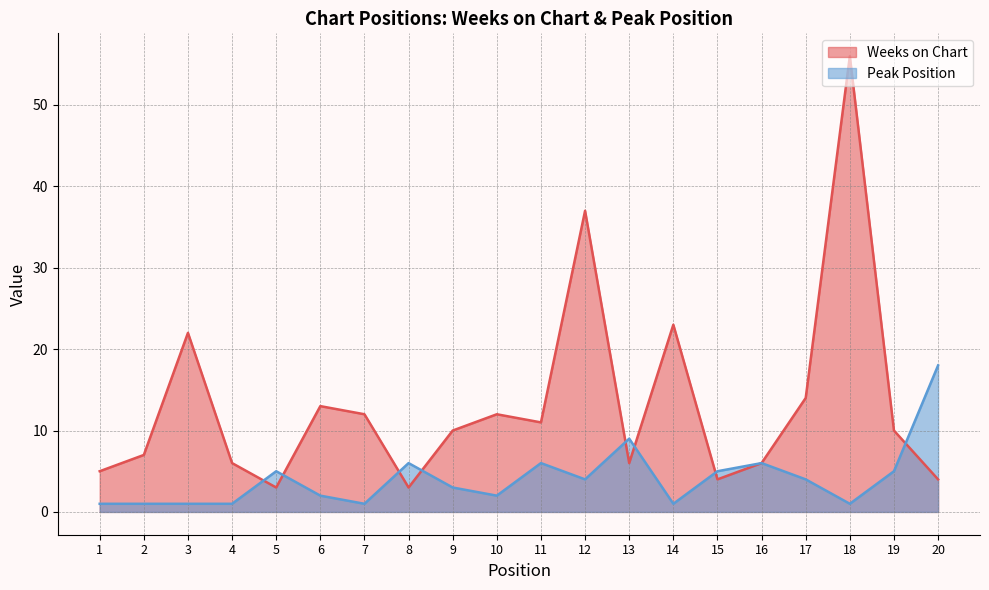

Reading left to right, what are all the values shown in this chart?

Weeks on Chart: 5	7	22	6	3	13	12	3	10	12	11	37	6	23	4	6	14	56	10	4
Peak Position: 1	1	1	1	5	2	1	6	3	2	6	4	9	1	5	6	4	1	5	18